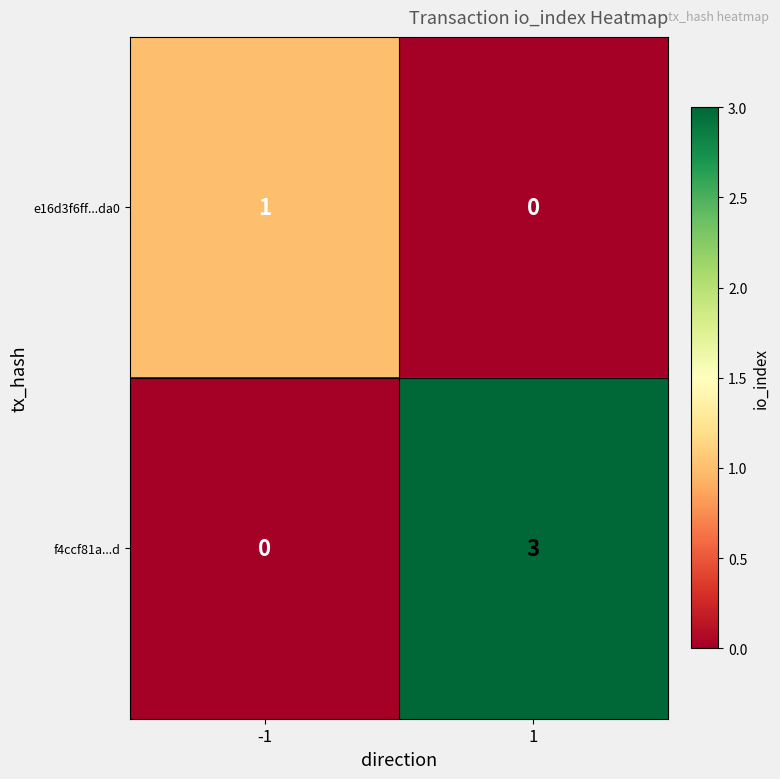

What is the difference between the f4ccf81a...d values at 1 and -1?

3